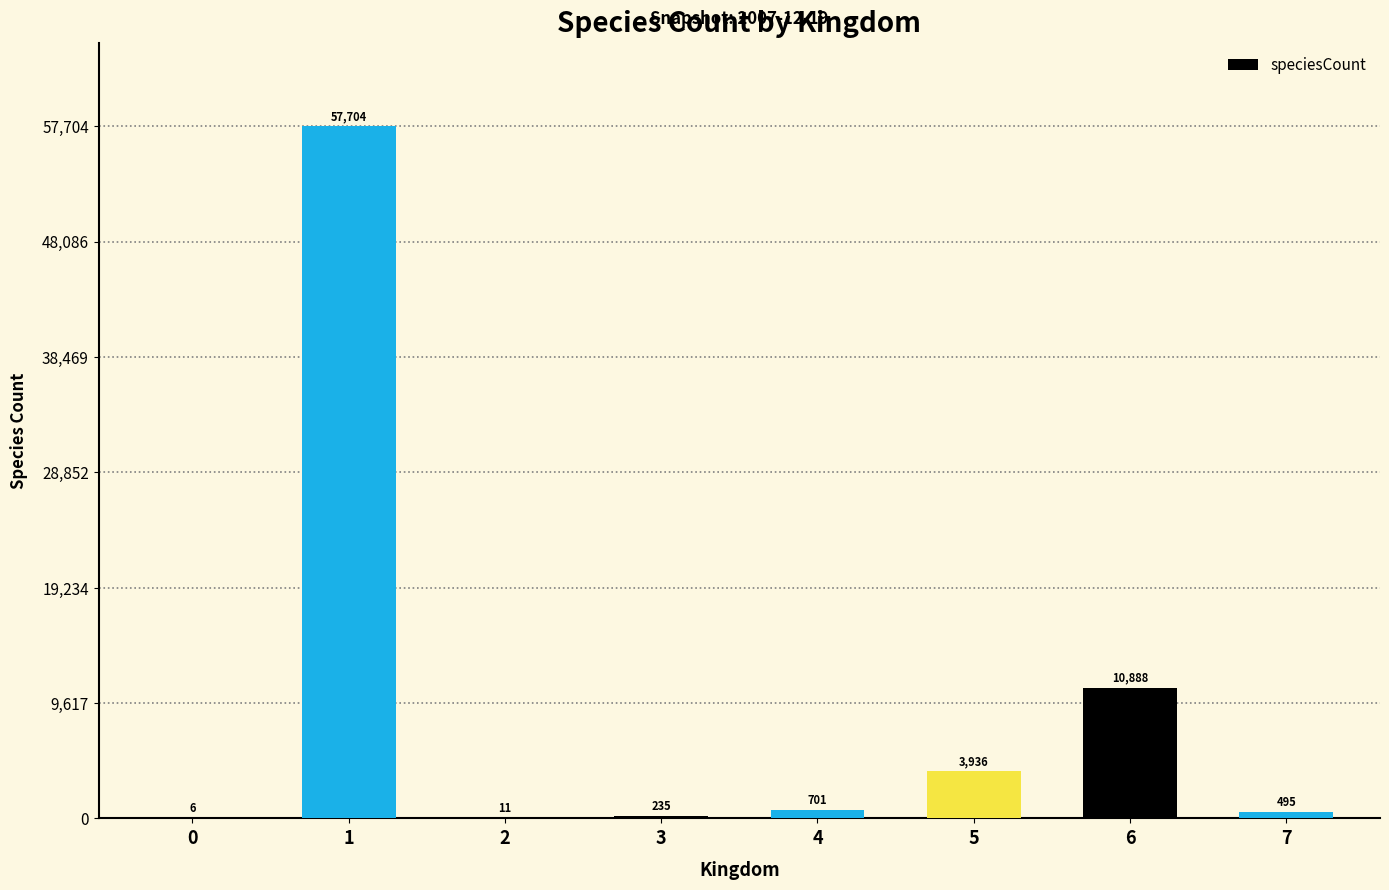

Reading right to left, list all the values displayed in this chart.

495	10888	3936	701	235	11	57704	6